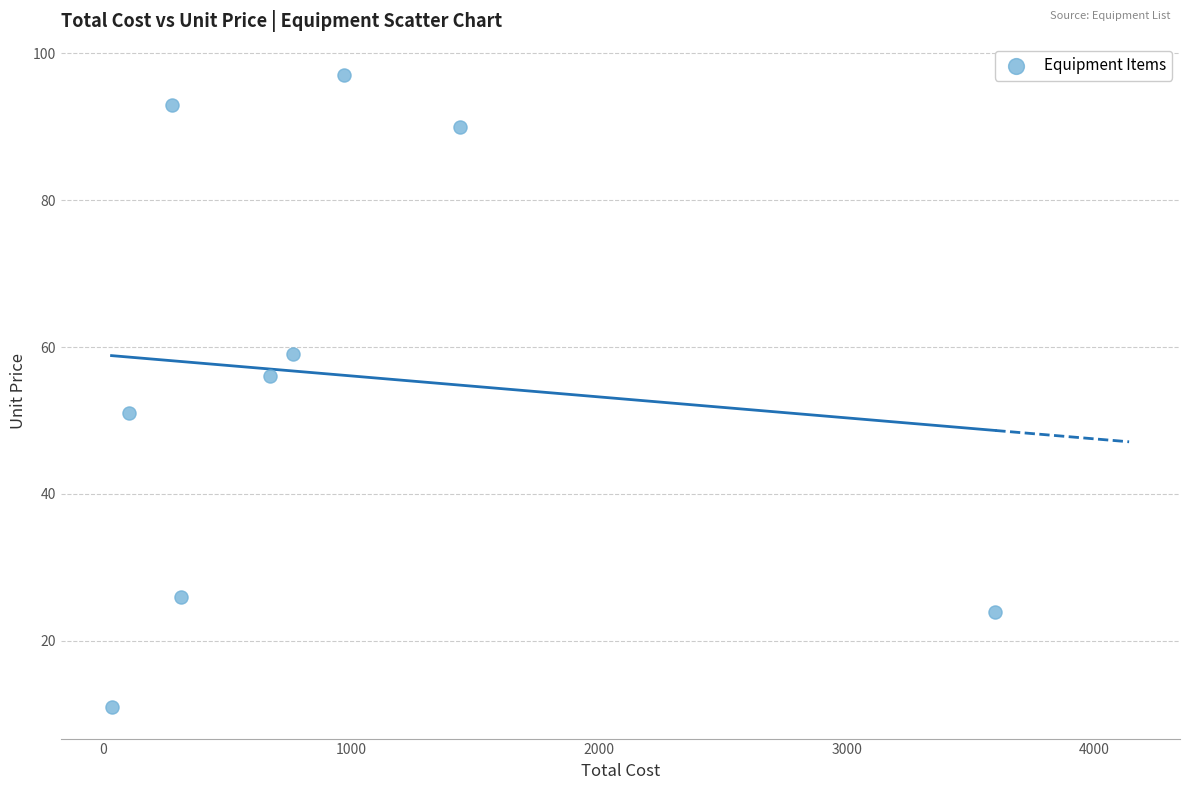

What Y value in the scatter plot is closest to 54?

56